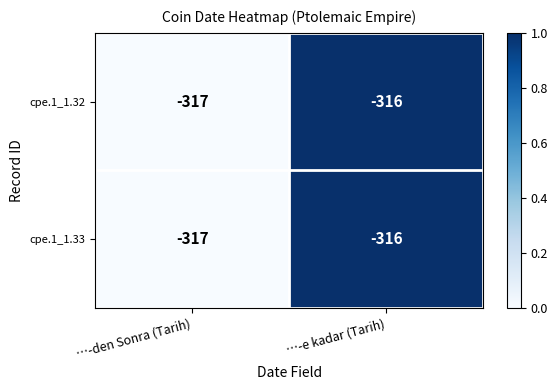

Reading left to right, what are all the values shown in this chart?

cpe.1_1.32: …-den Sonra (Tarih)=-317	…-e kadar (Tarih)=-316
cpe.1_1.33: …-den Sonra (Tarih)=-317	…-e kadar (Tarih)=-316